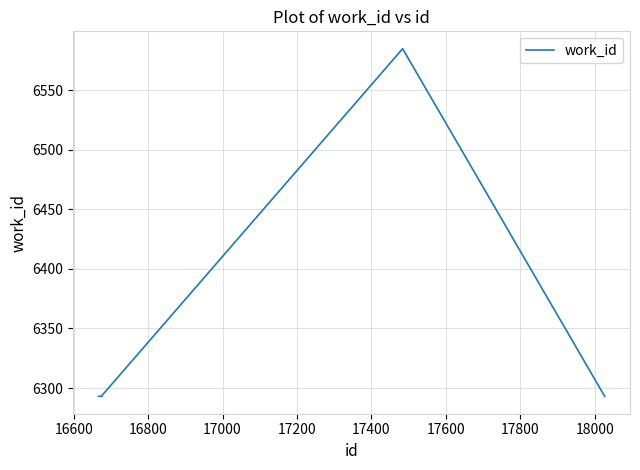

What is the maximum value shown in the chart?

6585